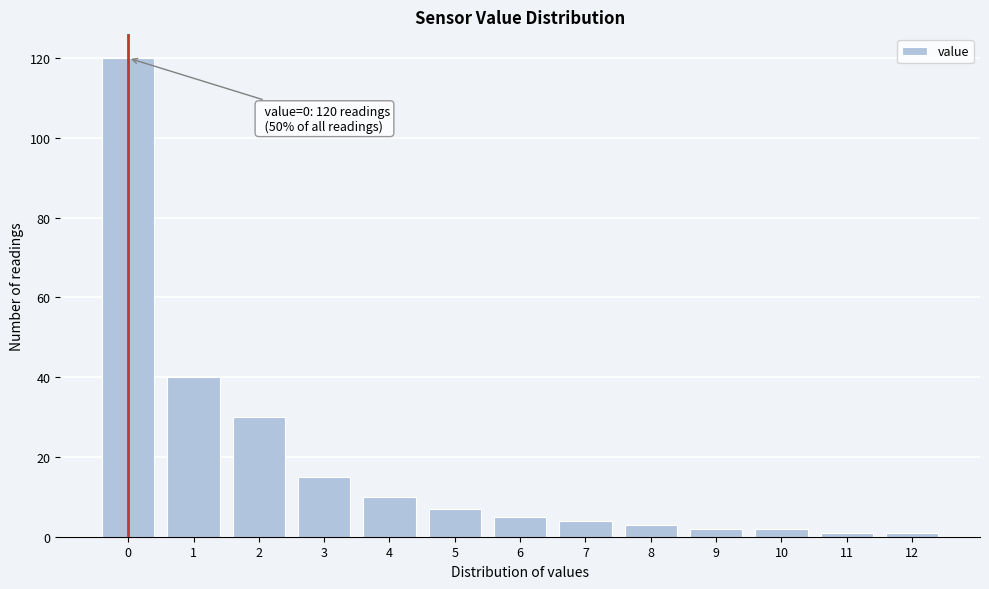

Reading left to right, what are all the values shown in this chart?

120	40	30	15	10	7	5	4	3	2	2	1	1